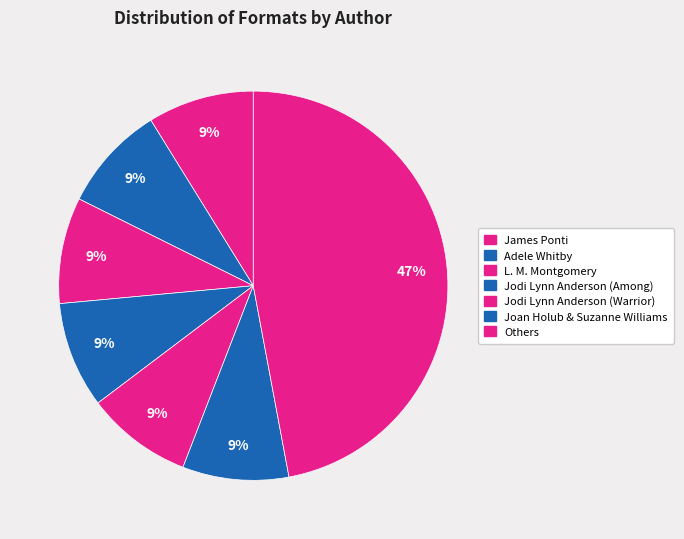

Count the number of slices in the pie.

7